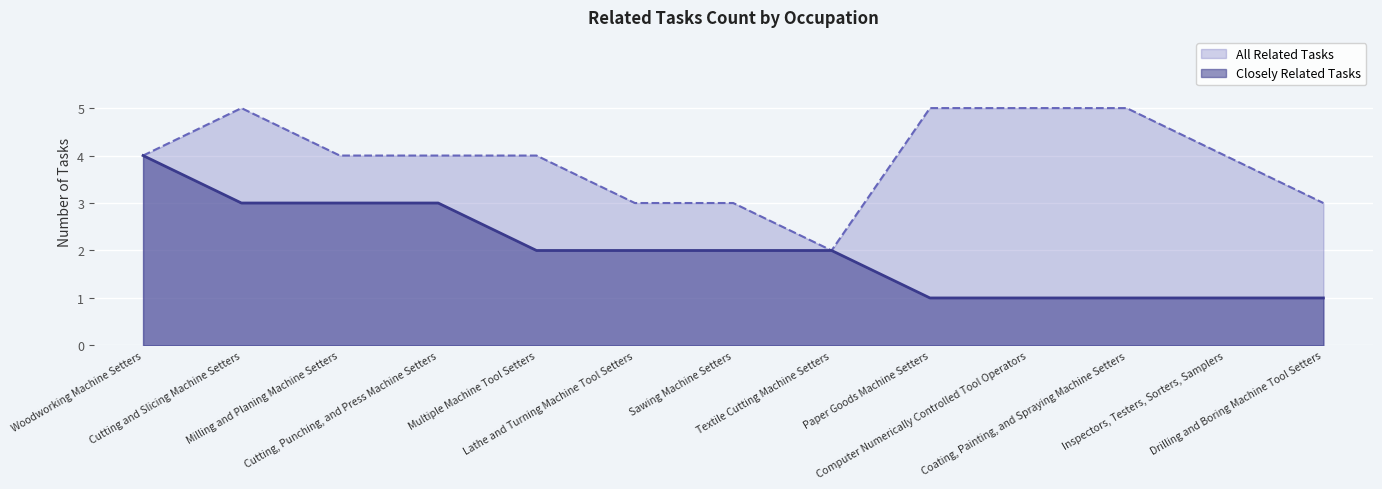

At which category does All Related Tasks reach its first local peak?

Cutting and Slicing Machine Setters